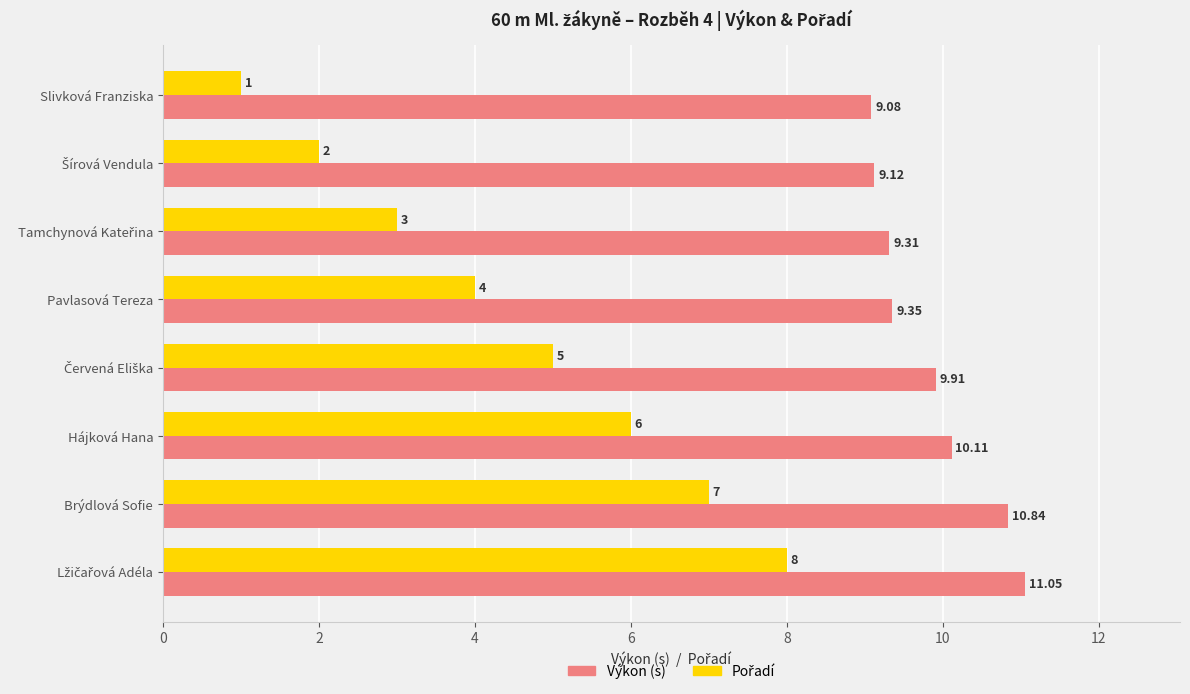

What is the difference between the maximum and minimum values in the Výkon (s) series?

2.0